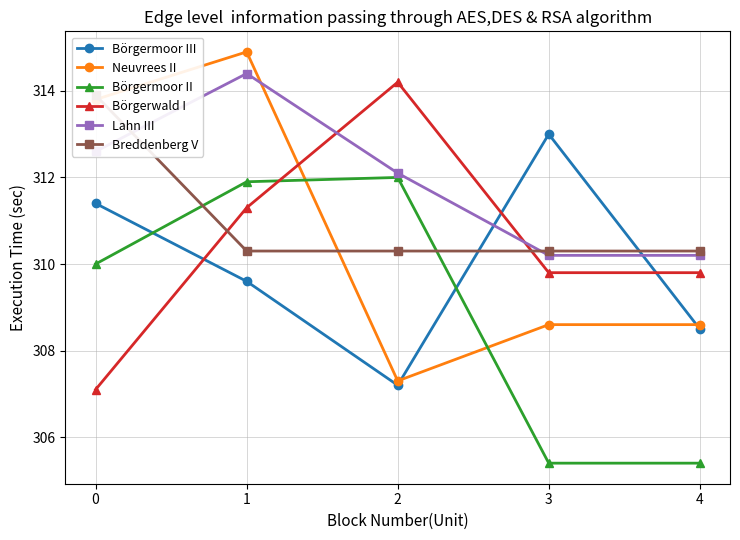

Which series changed the most between 1 and 3?

Börgermoor II